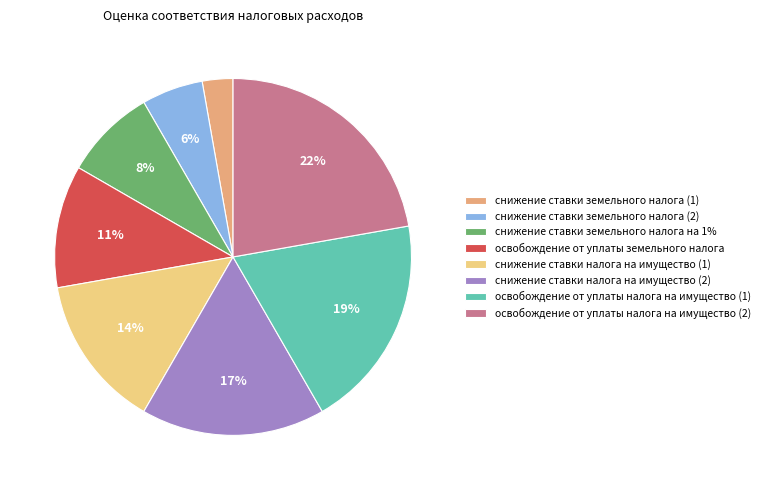

Is it true that снижение ставки земельного налога (2) is 16% of the pie?

False